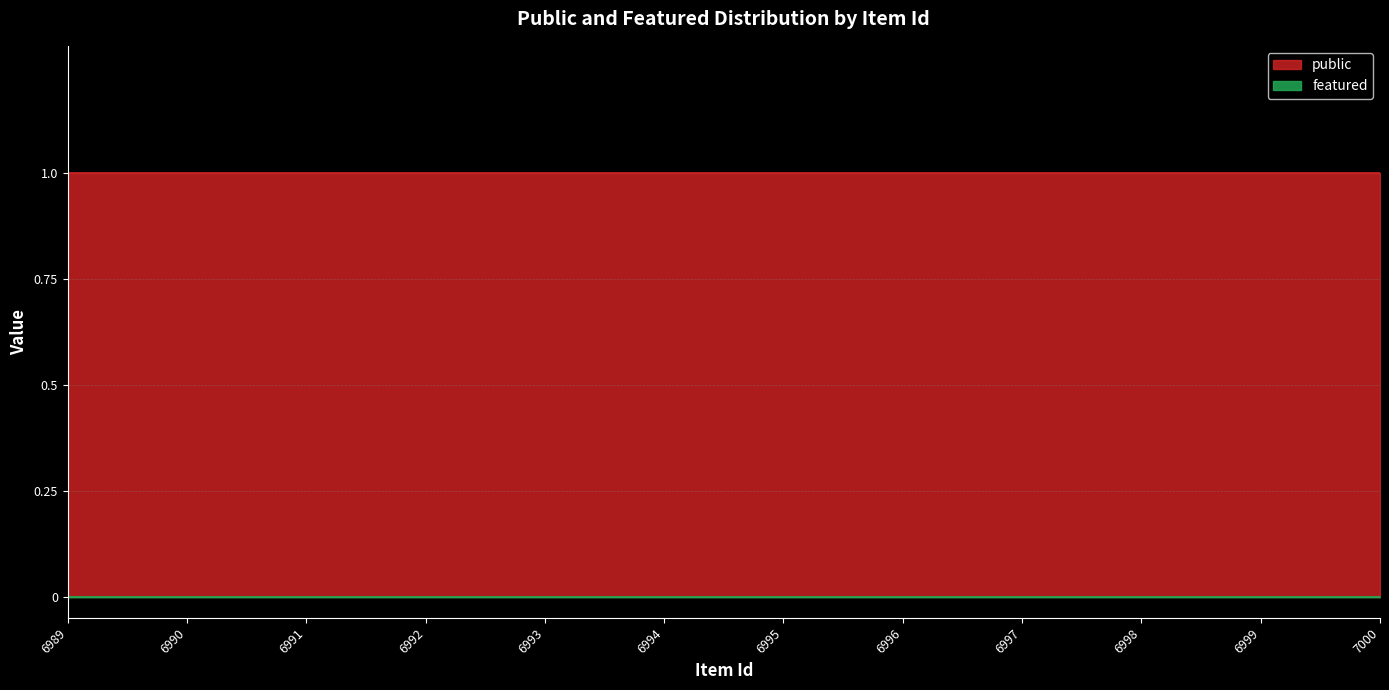

Which series has the largest range (max minus min)?

public